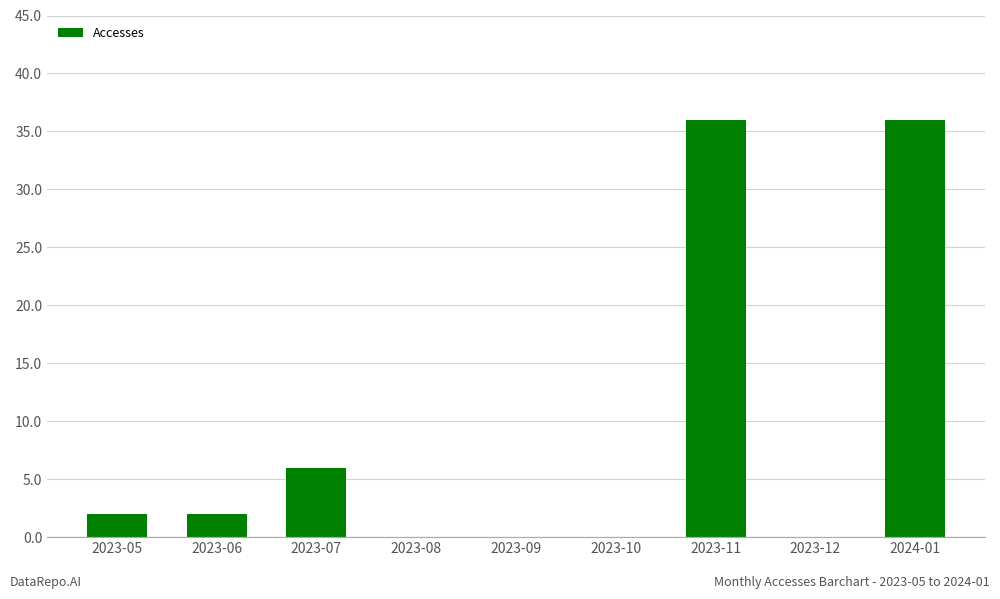

What is the maximum value shown in the chart?

36